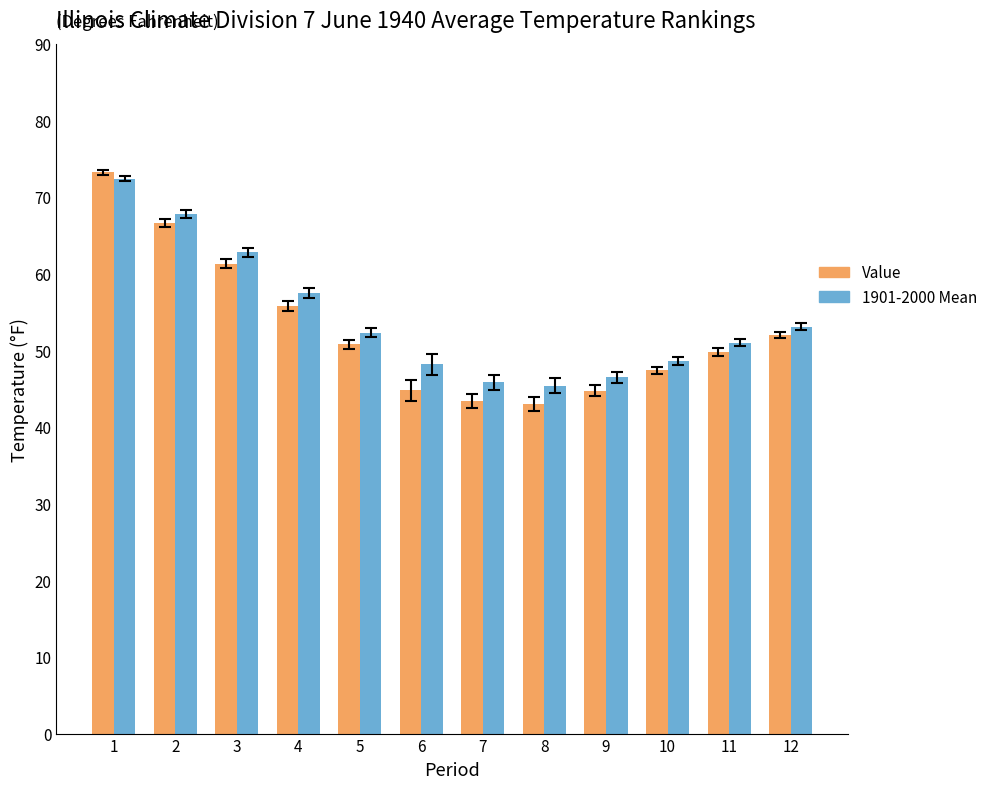

Read the Value value at 4.

55.8